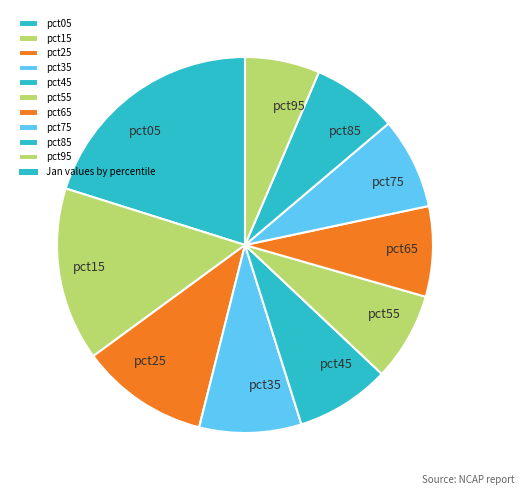

The pct65 slice represents 8% of the pie. True or false?

True